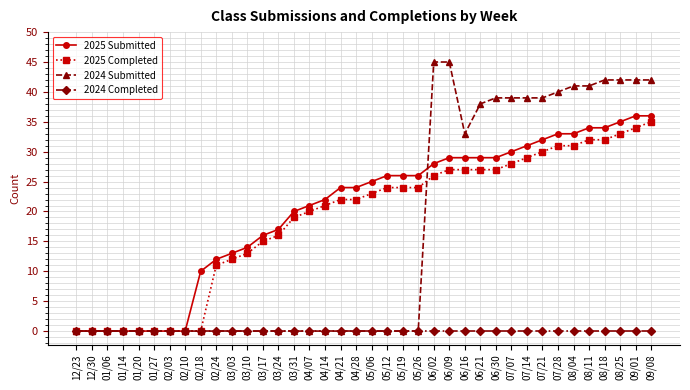

The value of 2024 Completed at 05/12 is 0. True or false?

True